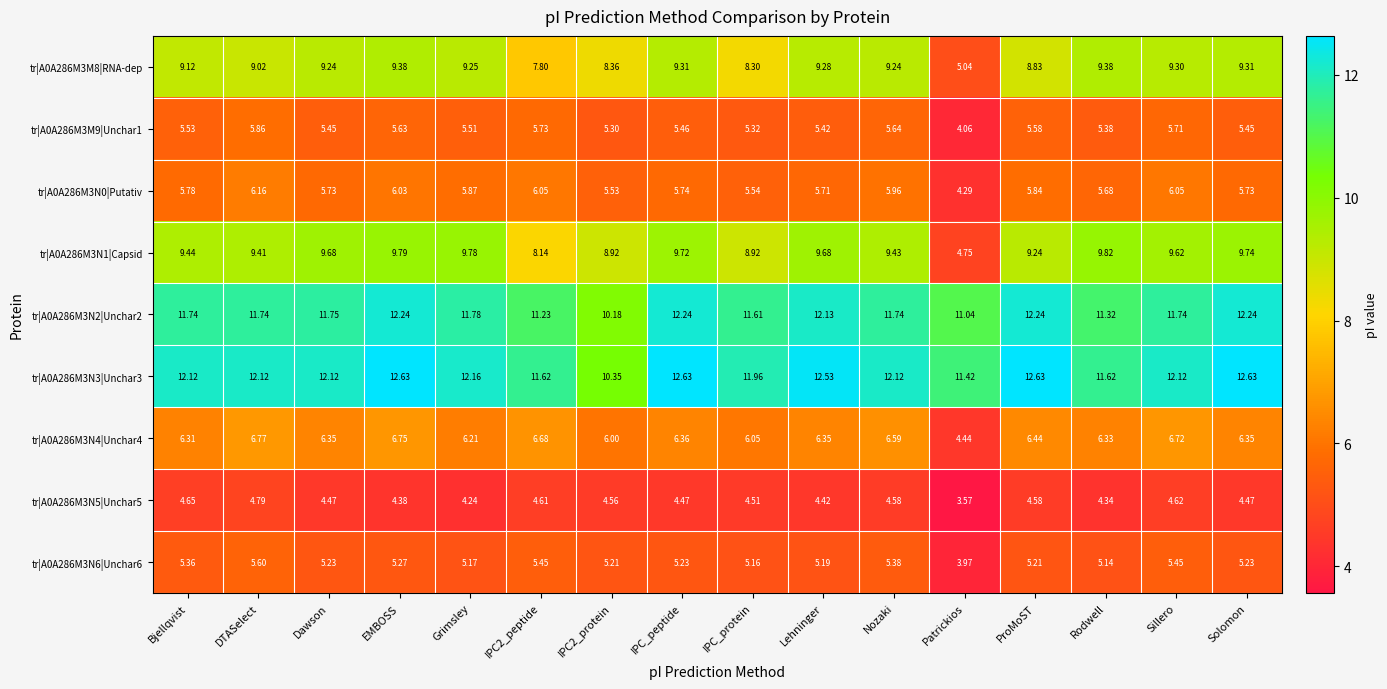

Where does the tr|A0A286M3N5|Unchar5 series first go above 4?

Bjellqvist